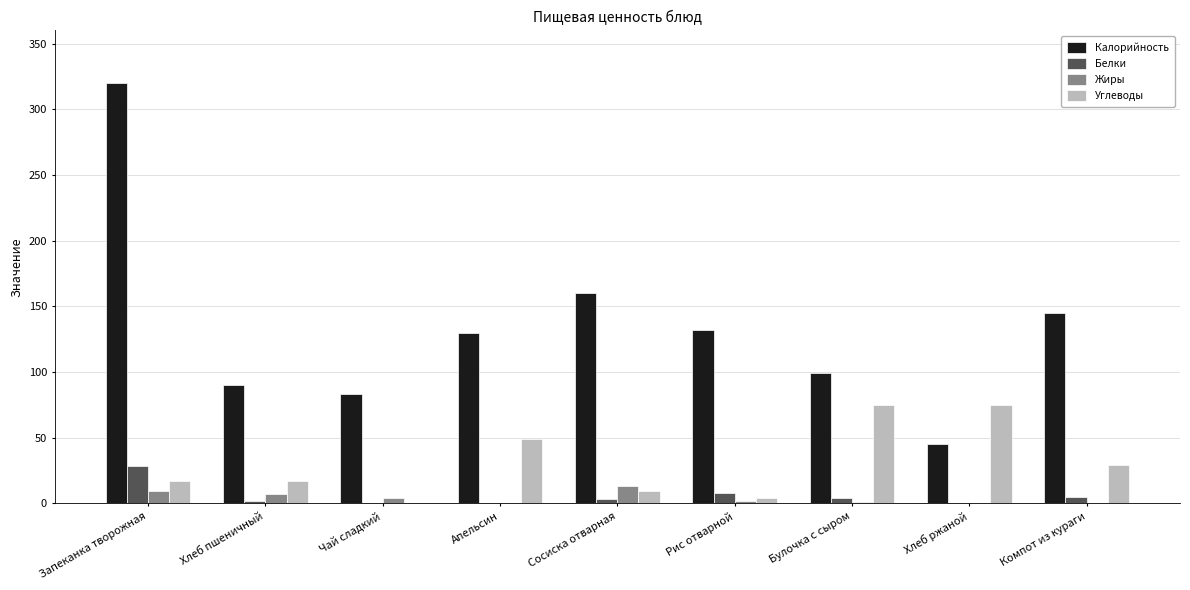

Which series has the largest total across all categories?

Калорийность